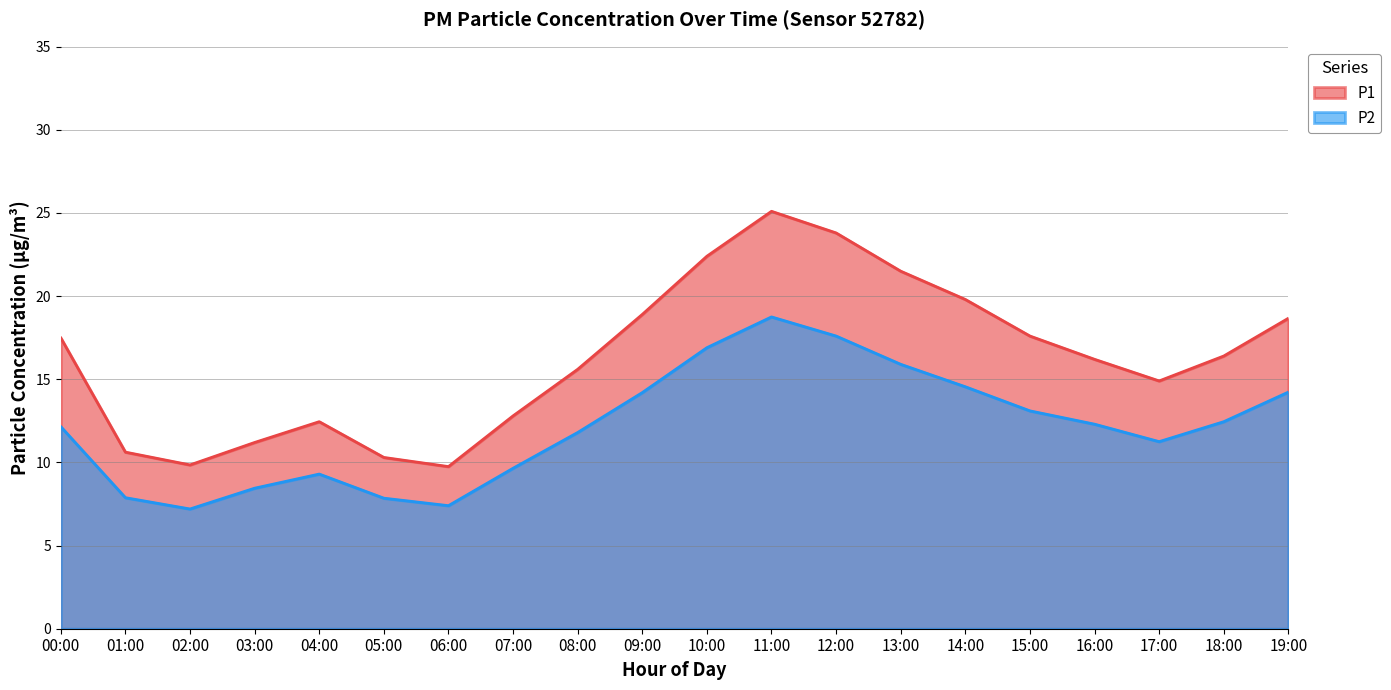

Reading left to right, what are all the values shown in this chart?

P1: 17.5	10.6	9.8	11.2	12.4	10.3	9.8	12.8	15.6	18.9	22.4	25.1	23.8	21.5	19.8	17.6	16.2	14.9	16.4	18.7
P2: 12.2	7.9	7.2	8.4	9.3	7.8	7.4	9.7	11.8	14.2	16.9	18.8	17.6	15.9	14.6	13.1	12.3	11.2	12.4	14.2